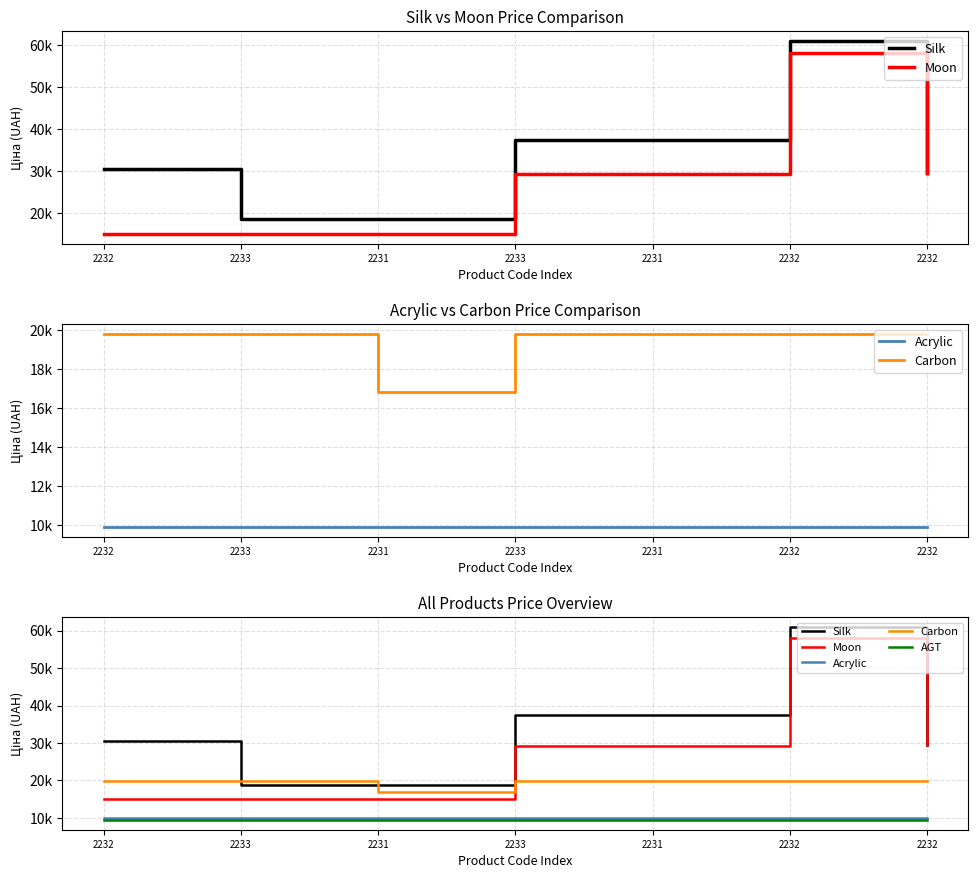

True or false: Carbon and AGT intersect in this chart.

False